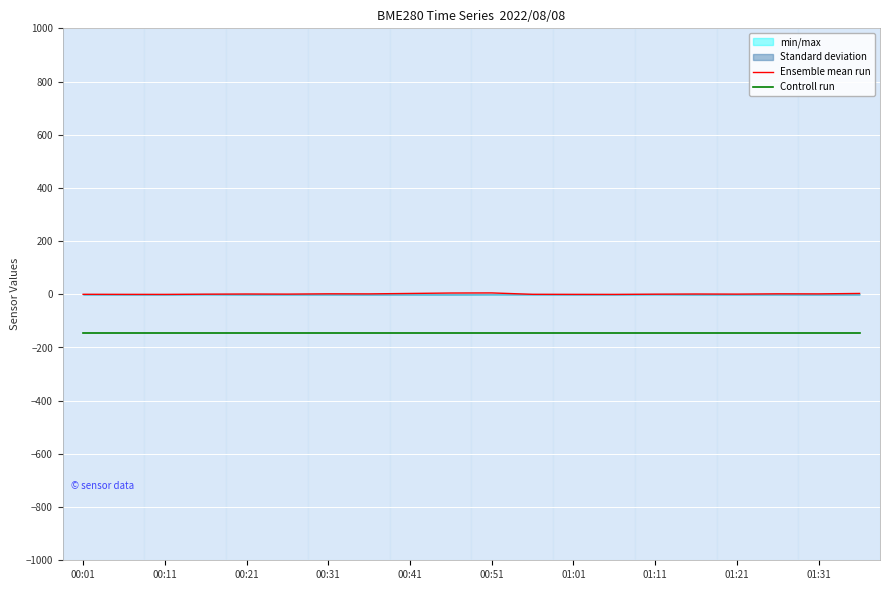

What is the difference between the maximum and minimum values in the Ensemble mean run series?

5.6